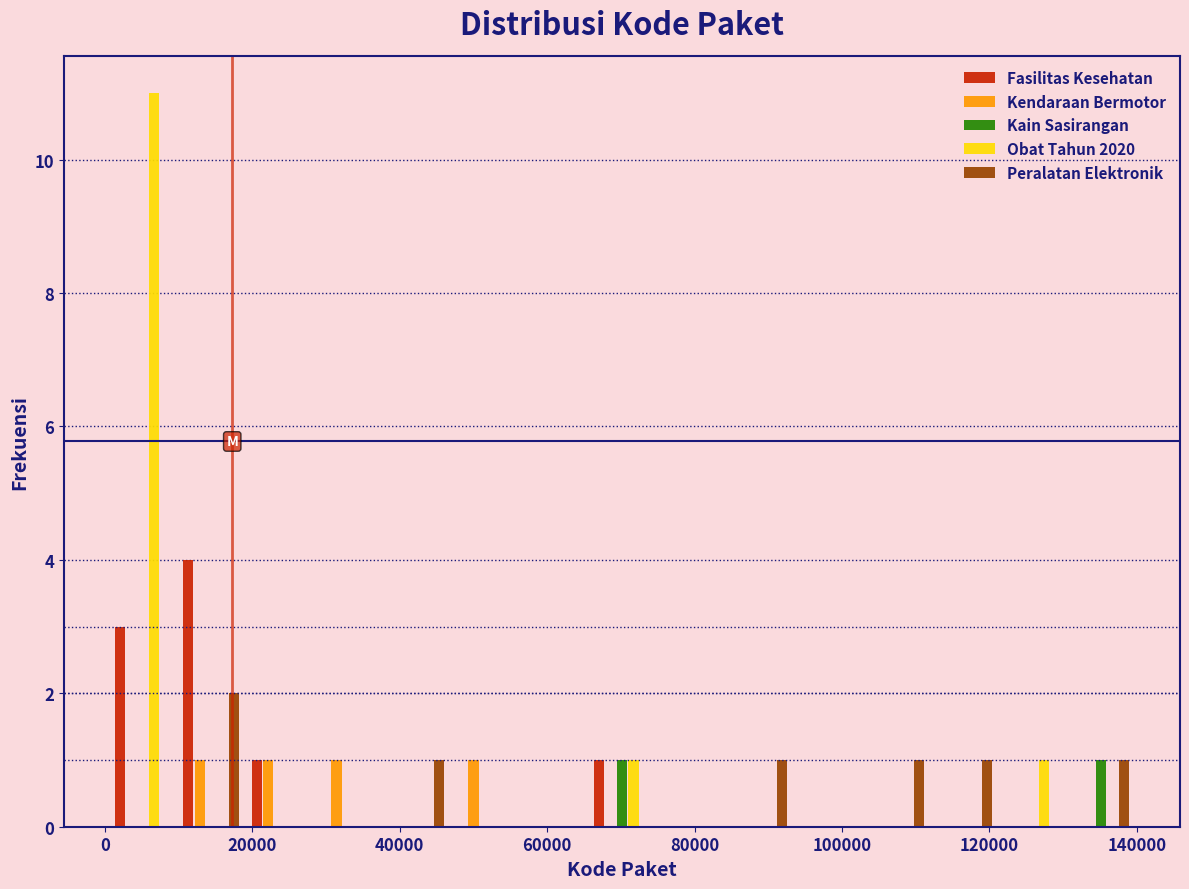

Reading left to right, transcribe this chart: for each range on the x-axis, give the height of each series' bar. Neither the bar edges nor the heights are printed on the chart, so give them approximately, as read against the axes.

0 to 10000: Fasilitas Kesehatan=3	Kendaraan Bermotor=0	Kain Sasirangan=0	Obat Tahun 2020=11	Peralatan Elektronik=0
10000 to 20000: Fasilitas Kesehatan=4	Kendaraan Bermotor=1	Kain Sasirangan=0	Obat Tahun 2020=0	Peralatan Elektronik=2
20000 to 28000: Fasilitas Kesehatan=1	Kendaraan Bermotor=1	Kain Sasirangan=0	Obat Tahun 2020=0	Peralatan Elektronik=0
28000 to 38000: Fasilitas Kesehatan=0	Kendaraan Bermotor=1	Kain Sasirangan=0	Obat Tahun 2020=0	Peralatan Elektronik=0
38000 to 46000: Fasilitas Kesehatan=0	Kendaraan Bermotor=0	Kain Sasirangan=0	Obat Tahun 2020=0	Peralatan Elektronik=1
46000 to 56000: Fasilitas Kesehatan=0	Kendaraan Bermotor=1	Kain Sasirangan=0	Obat Tahun 2020=0	Peralatan Elektronik=0
56000 to 66000: Fasilitas Kesehatan=0	Kendaraan Bermotor=0	Kain Sasirangan=0	Obat Tahun 2020=0	Peralatan Elektronik=0
66000 to 74000: Fasilitas Kesehatan=1	Kendaraan Bermotor=0	Kain Sasirangan=1	Obat Tahun 2020=1	Peralatan Elektronik=0
74000 to 84000: Fasilitas Kesehatan=0	Kendaraan Bermotor=0	Kain Sasirangan=0	Obat Tahun 2020=0	Peralatan Elektronik=0
84000 to 94000: Fasilitas Kesehatan=0	Kendaraan Bermotor=0	Kain Sasirangan=0	Obat Tahun 2020=0	Peralatan Elektronik=1
94000 to 102000: Fasilitas Kesehatan=0	Kendaraan Bermotor=0	Kain Sasirangan=0	Obat Tahun 2020=0	Peralatan Elektronik=0
102000 to 112000: Fasilitas Kesehatan=0	Kendaraan Bermotor=0	Kain Sasirangan=0	Obat Tahun 2020=0	Peralatan Elektronik=1
112000 to 122000: Fasilitas Kesehatan=0	Kendaraan Bermotor=0	Kain Sasirangan=0	Obat Tahun 2020=0	Peralatan Elektronik=1
122000 to 130000: Fasilitas Kesehatan=0	Kendaraan Bermotor=0	Kain Sasirangan=0	Obat Tahun 2020=1	Peralatan Elektronik=0
130000 to 140000: Fasilitas Kesehatan=0	Kendaraan Bermotor=0	Kain Sasirangan=1	Obat Tahun 2020=0	Peralatan Elektronik=1